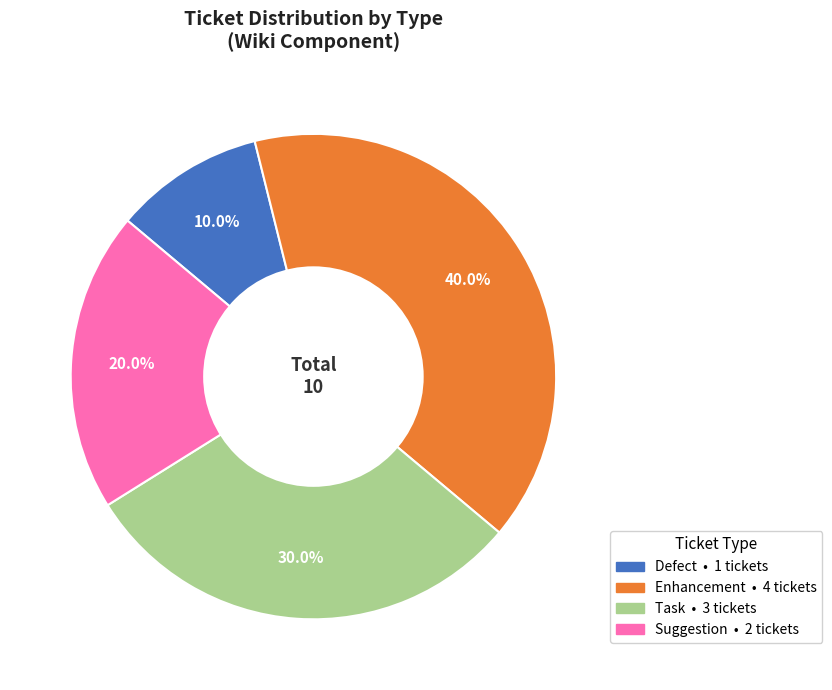

Does any single category account for the majority?

No